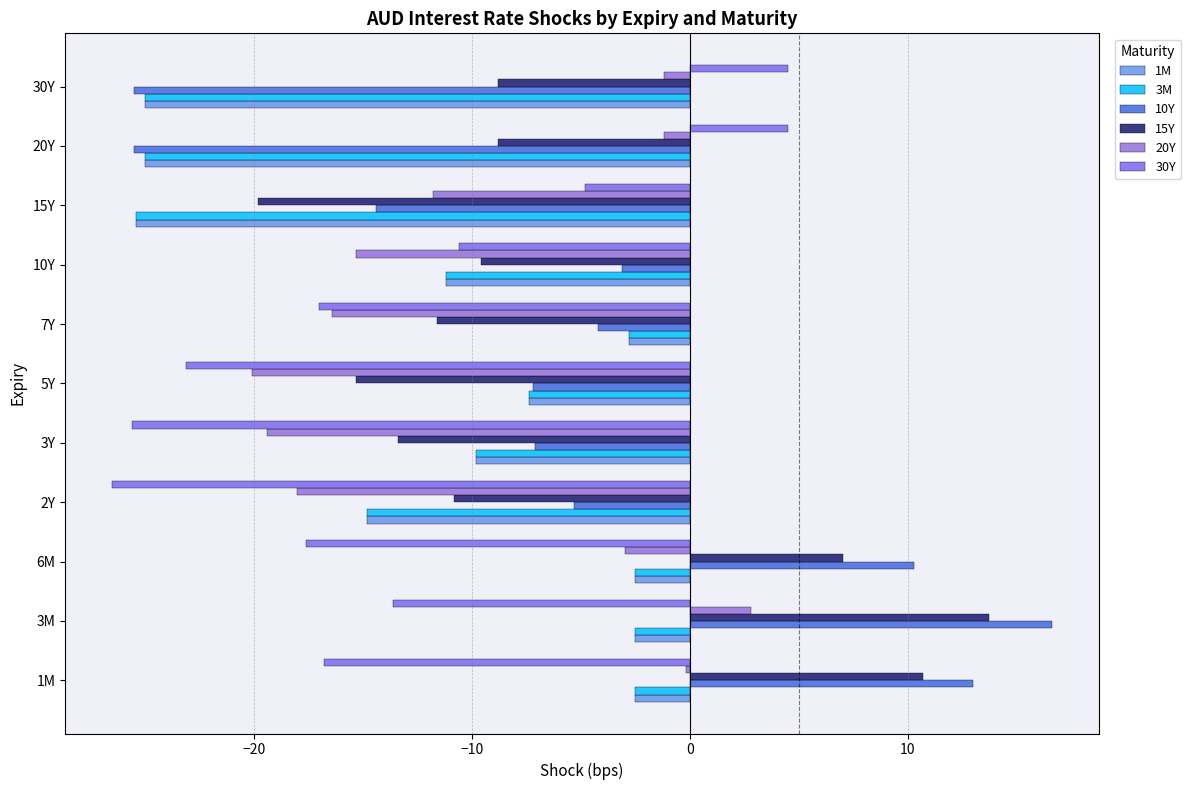

What are all the series names shown in the legend?

1M, 3M, 10Y, 15Y, 20Y, 30Y